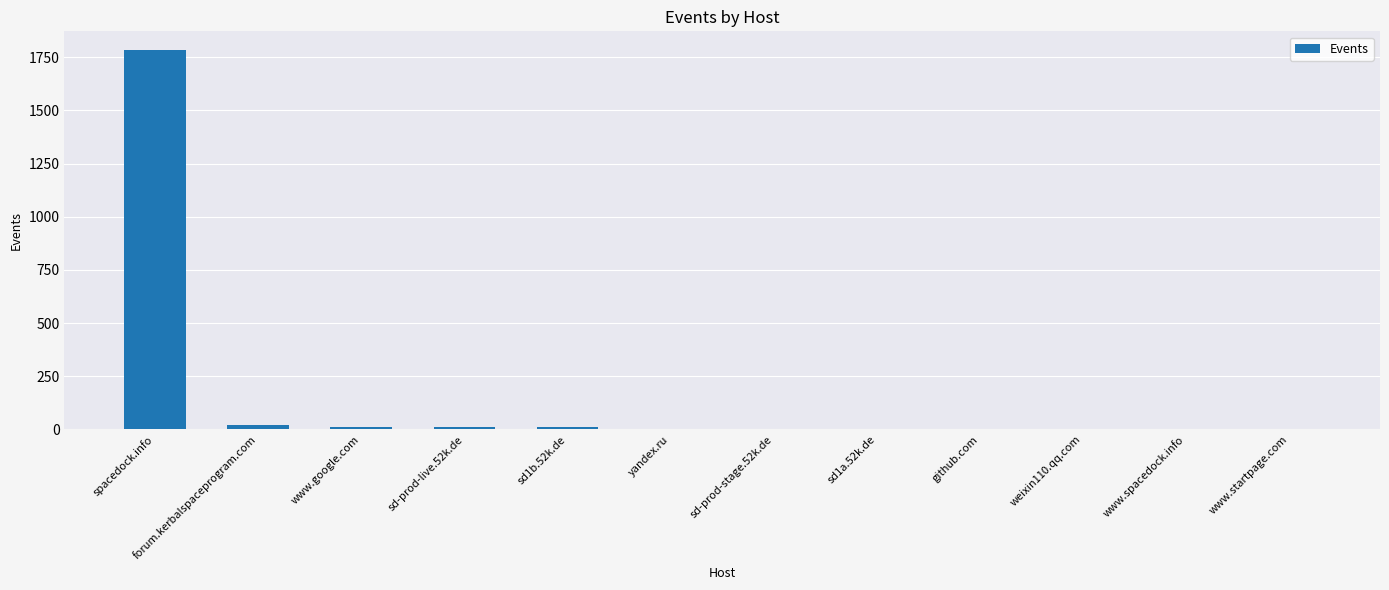

How many series are shown in this chart?

1